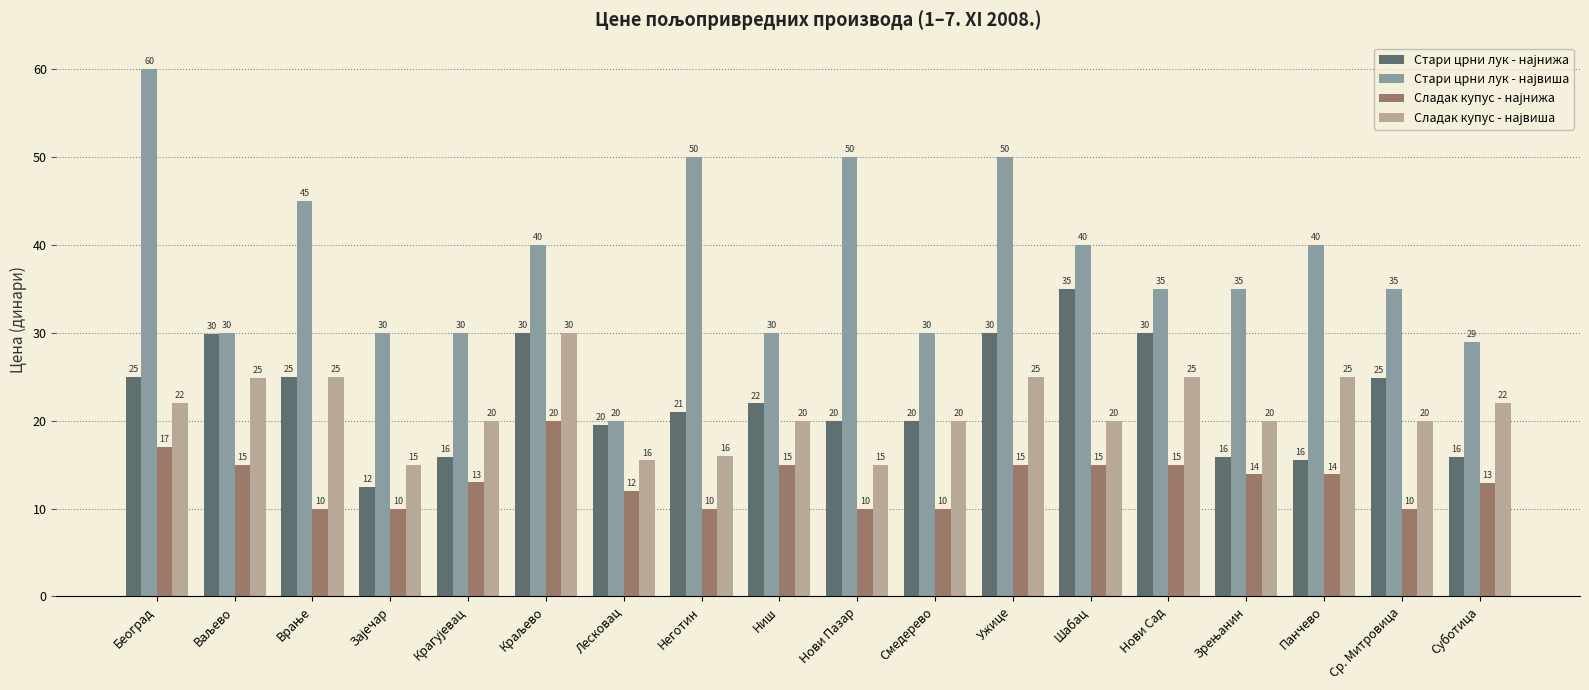

What is the spread (max minus min) of values at Неготин?

40.0